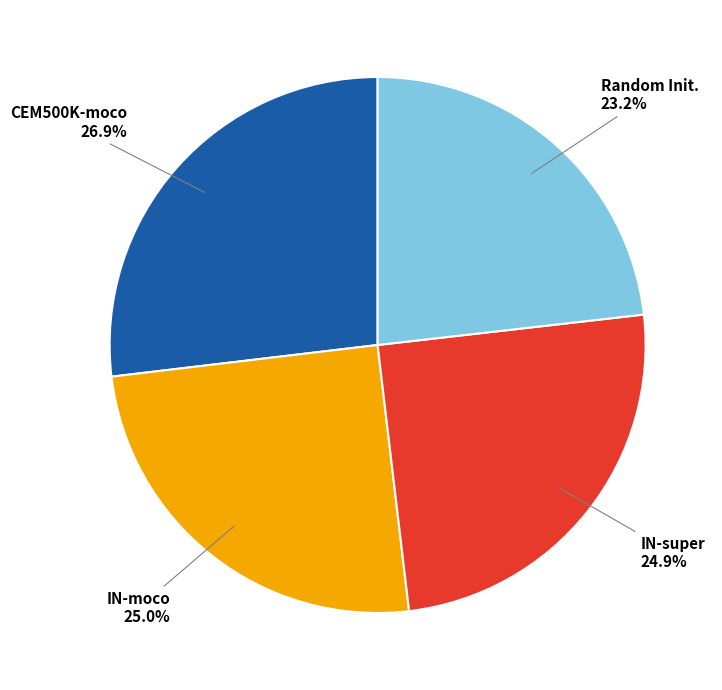

Which has a higher value, Random Init. or CEM500K-moco?

CEM500K-moco